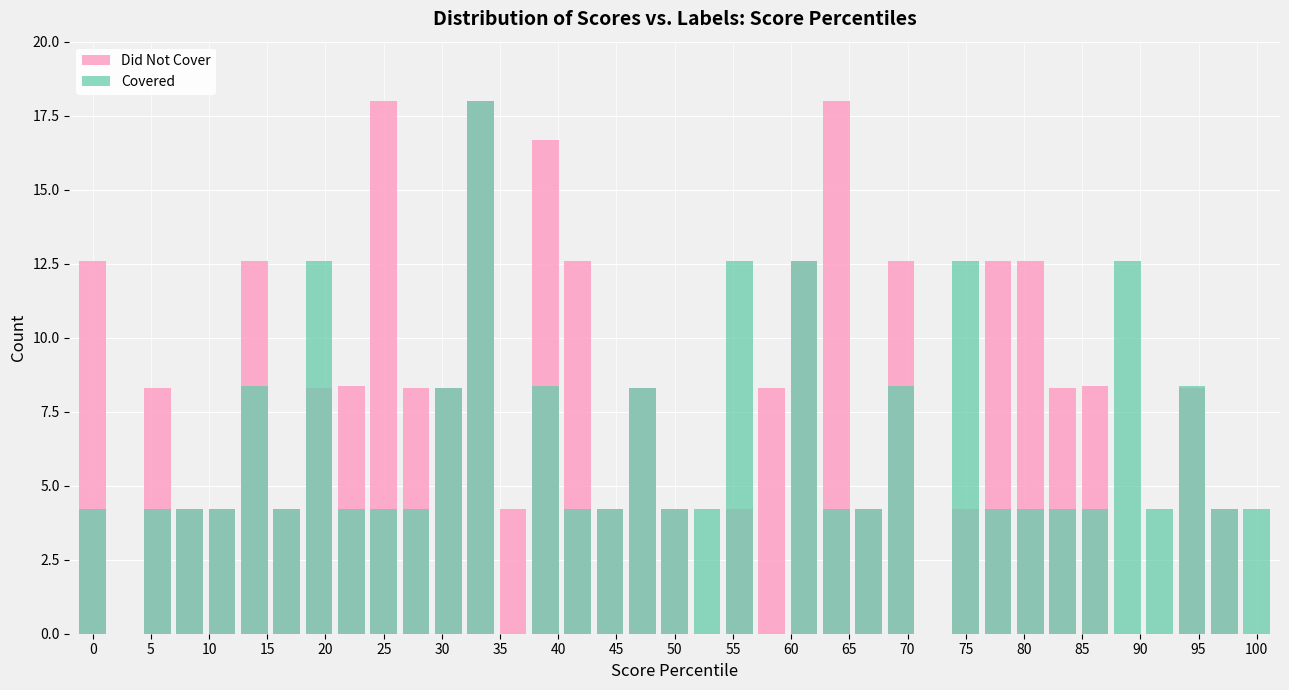

Which category has the lowest value in the Covered series?

5